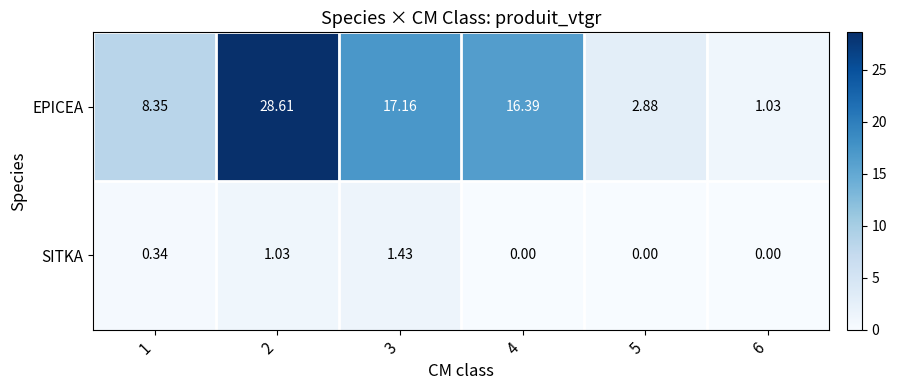

Between 1 and 3, which series saw the biggest shift?

EPICEA